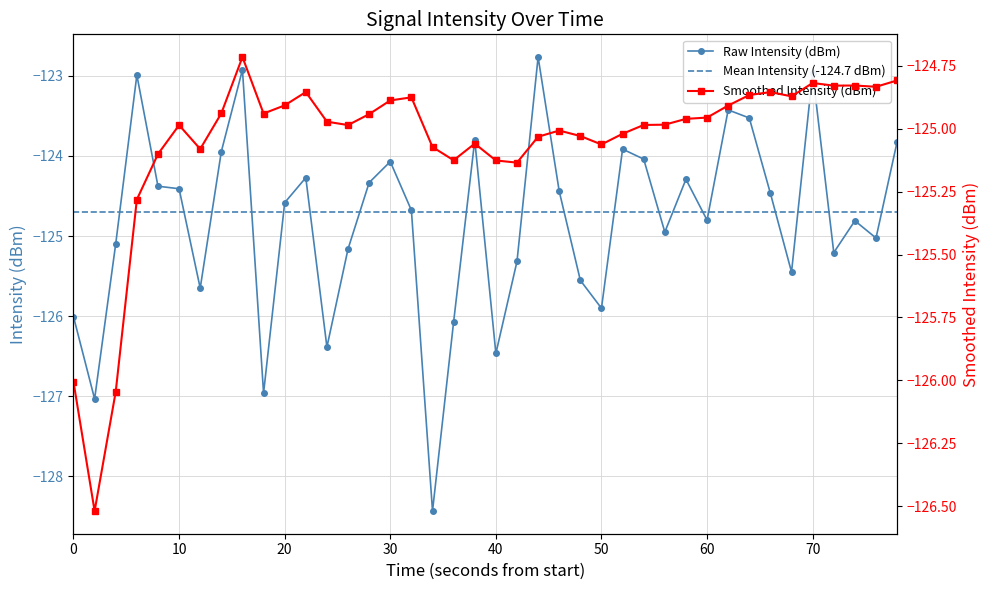

The value of Raw Intensity (dBm) at 0 is -126.0. True or false?

True